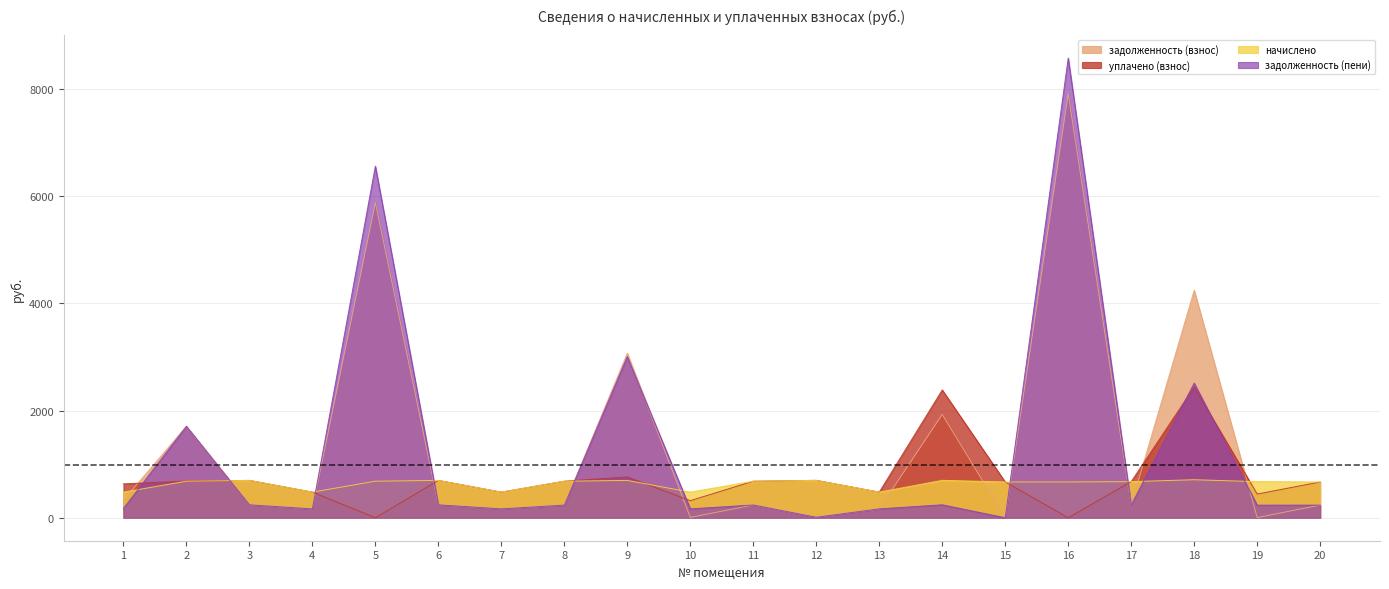

Reading right to left, transcribe all the data shown in this chart.

задолженность (взнос): 20=235.9	19=3.1	18=4243.3	17=236.4	16=7910.4	15=0.0	14=1927.6	13=165.2	12=10.3	11=237.5	10=6.2	9=3071.2	8=235.8	7=165.2	6=240.8	5=5878.8	4=165.2	3=240.8	2=1708.8	1=326.2
уплачено (взнос): 20=667.4	19=442.1	18=2439.2	17=673.9	16=0.0	15=667.4	14=2384.5	13=477.9	12=697.9	11=682.0	10=318.6	9=761.2	8=682.0	7=477.9	6=696.6	5=0.0	4=477.9	3=696.6	2=684.8	1=631.7
начислено: 20=667.4	19=673.9	18=709.6	17=673.9	16=667.4	15=667.4	14=698.2	13=477.9	12=696.6	11=682.0	10=477.9	9=696.6	8=682.0	7=477.9	6=696.6	5=682.0	4=477.9	3=696.6	2=682.0	1=477.9
задолженность (пени): 20=235.9	19=234.9	18=2513.7	17=236.4	16=8577.8	15=0.0	14=241.4	13=165.2	12=8.9	11=237.5	10=165.6	9=3006.6	8=235.8	7=165.2	6=240.8	5=6560.9	4=165.2	3=240.8	2=1706.1	1=172.4